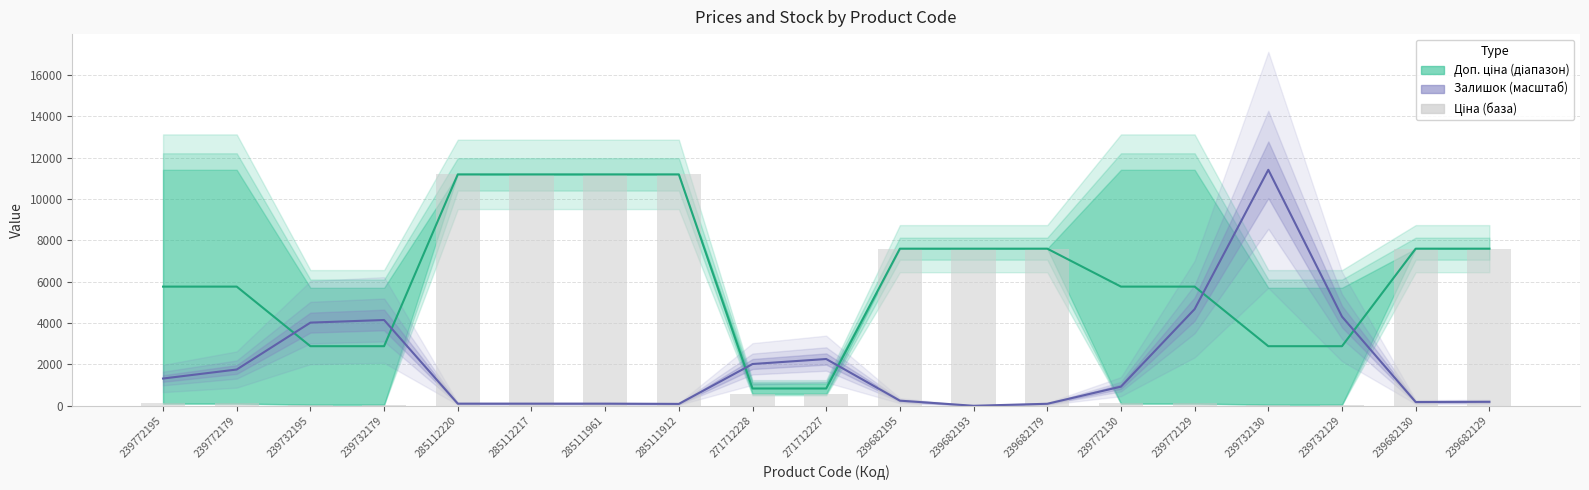

What is the value of the Ціна (середня) bar at the 7th from the left?

11188.2